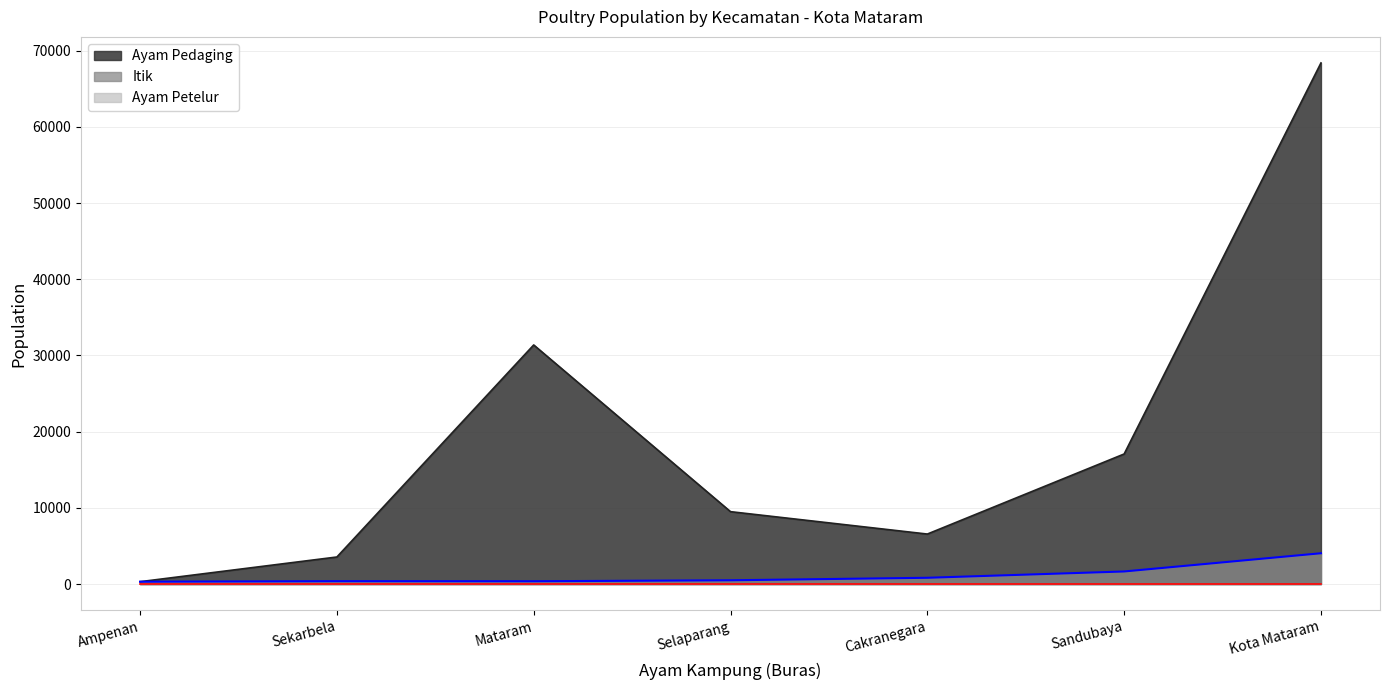

Which series has the largest range (max minus min)?

Ayam Pedaging